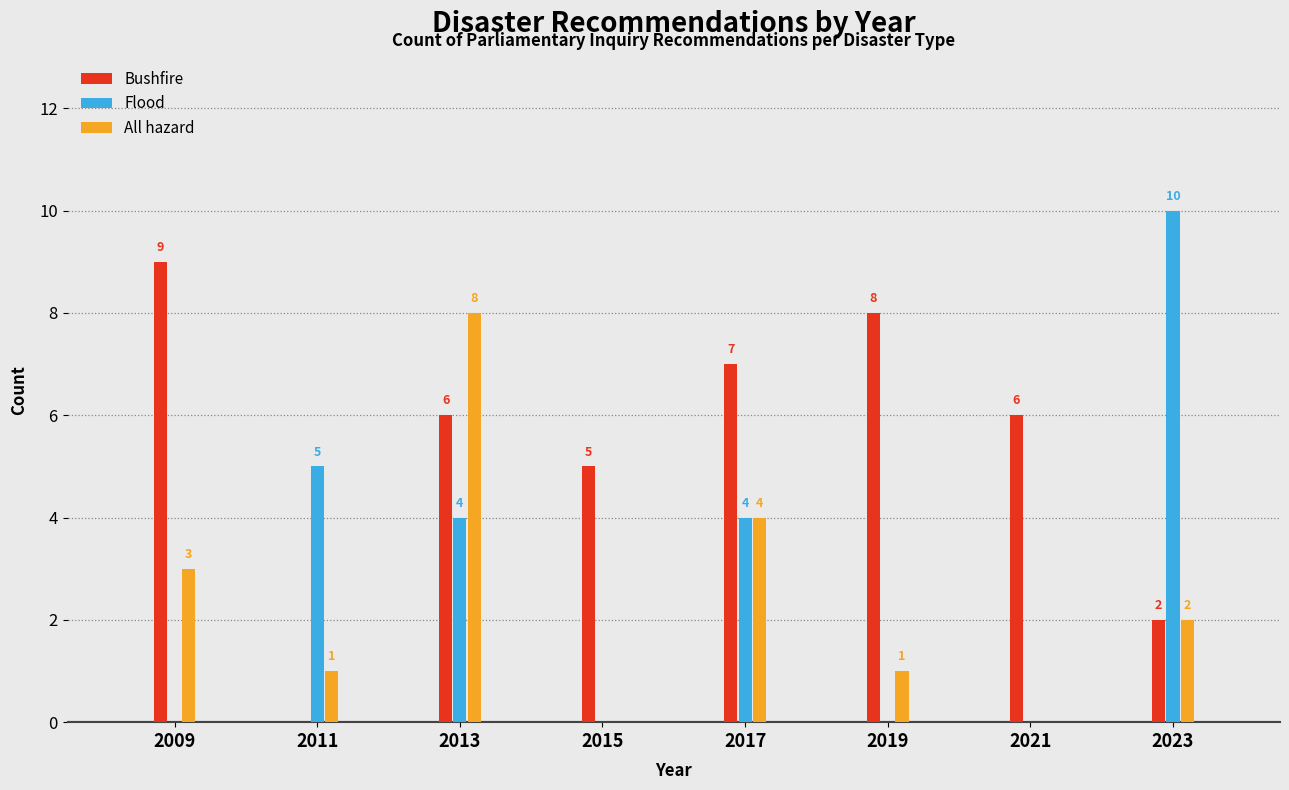

Reading right to left, list all the values displayed in this chart.

Bushfire: 2023=2	2021=6	2019=8	2017=7	2015=5	2013=6	2011=0	2009=9
Flood: 2023=10	2021=0	2019=0	2017=4	2015=0	2013=4	2011=5	2009=0
All hazard: 2023=2	2021=0	2019=1	2017=4	2015=0	2013=8	2011=1	2009=3